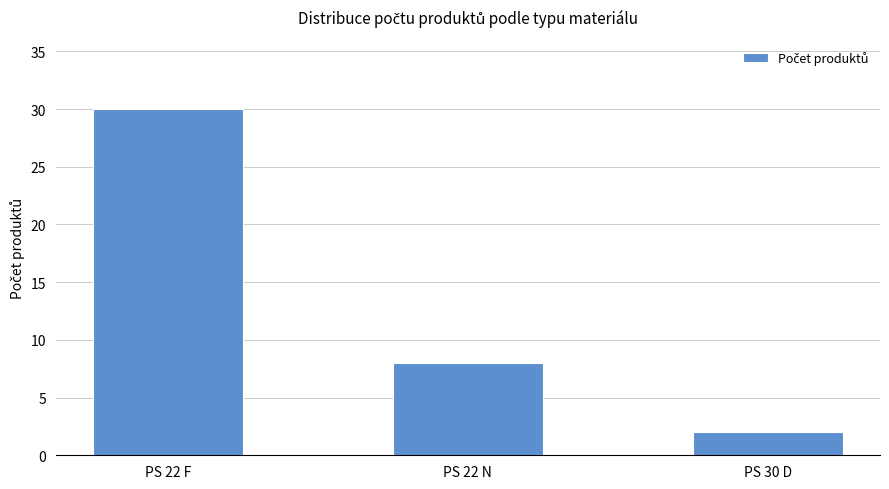

What is the sum of all values?

40